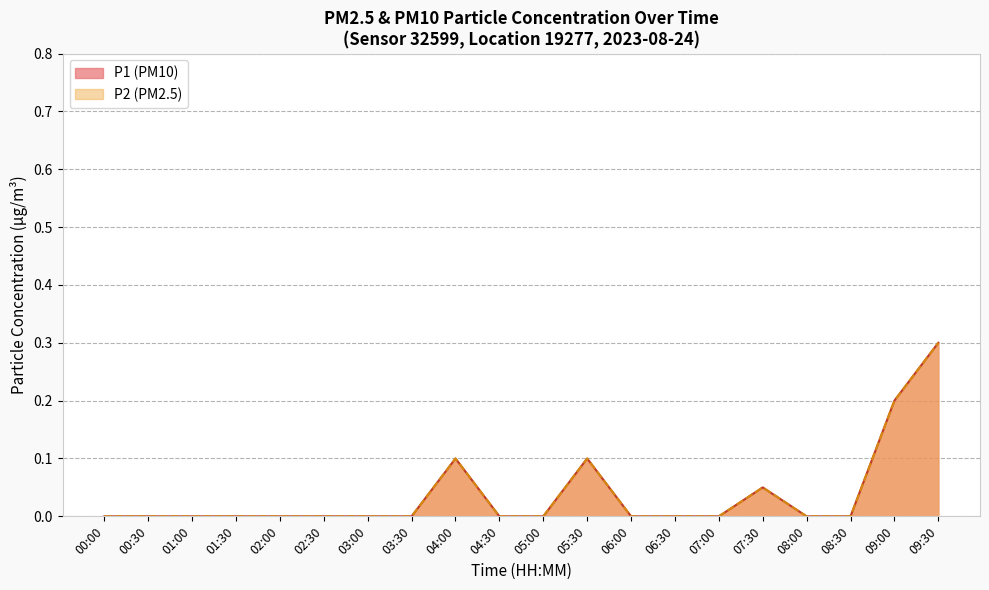

What is the difference between the second highest and minimum values in the P2 series?

0.2